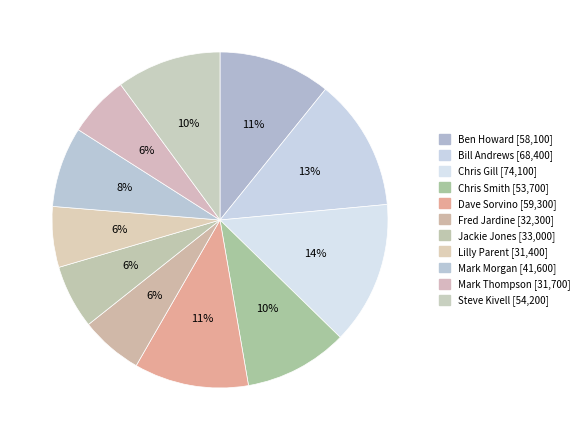

To the nearest percent, what is the difference between the Ben Howard and Bill Andrews slice percentages?

2%